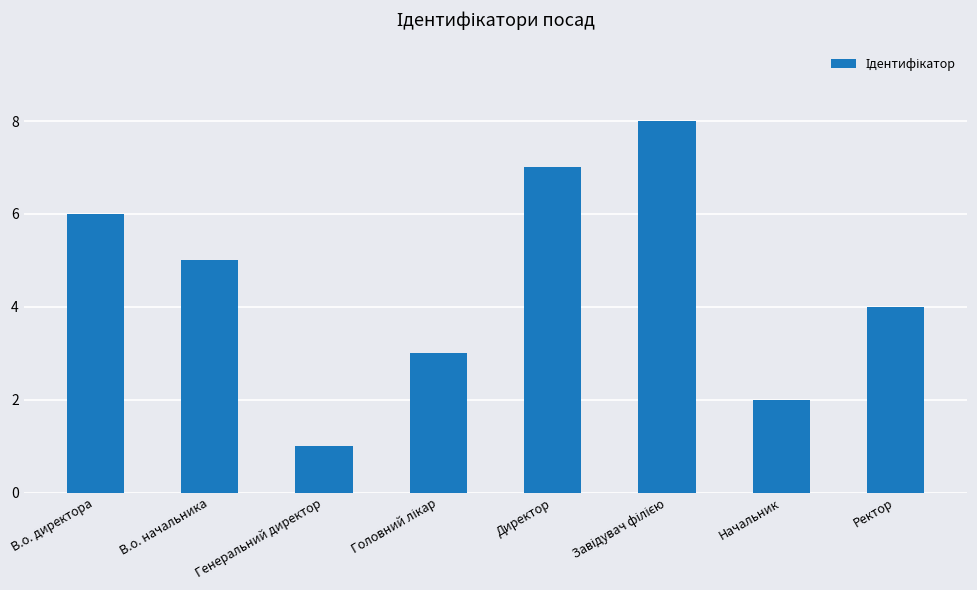

The value at В.о. директора is 8. True or false?

False